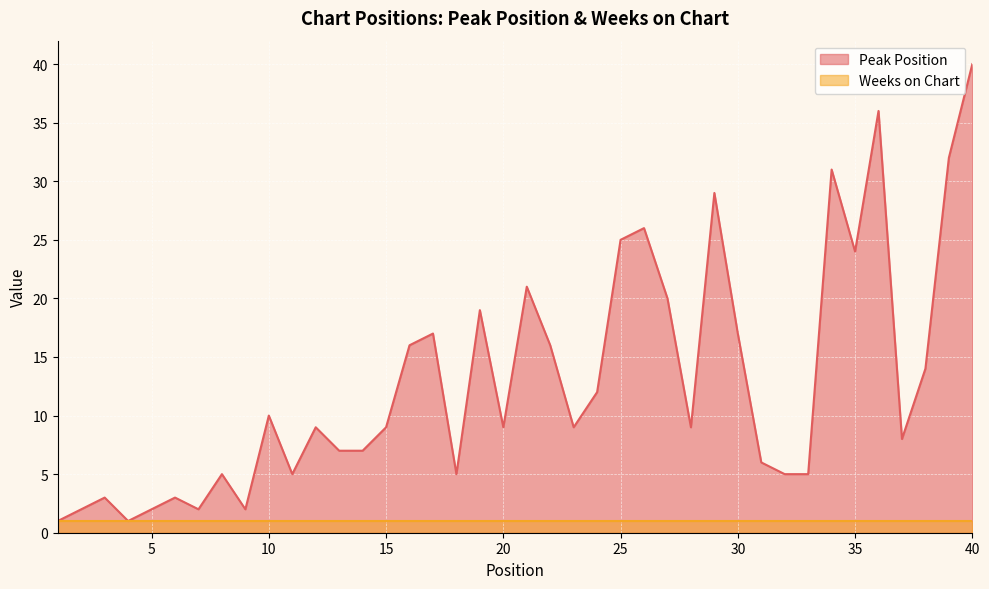

Where is the data nearest to the value 20?

27